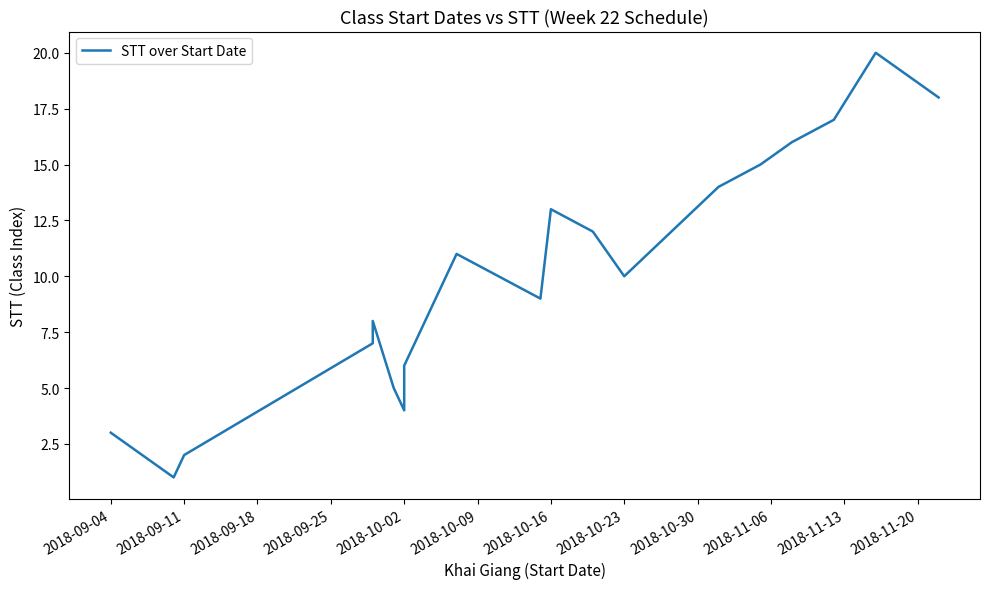

What is the difference between the maximum and minimum values?

19